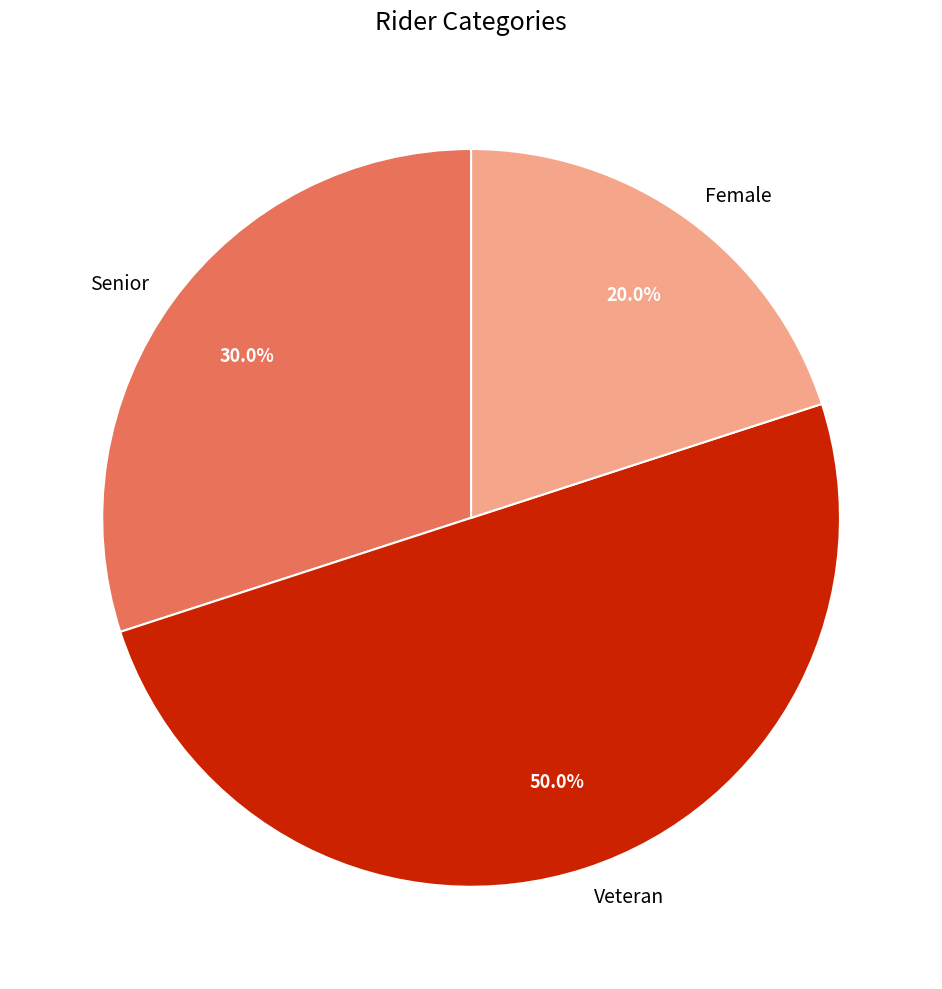

Approximately how many times larger is the value at Senior compared to Veteran?

0.6